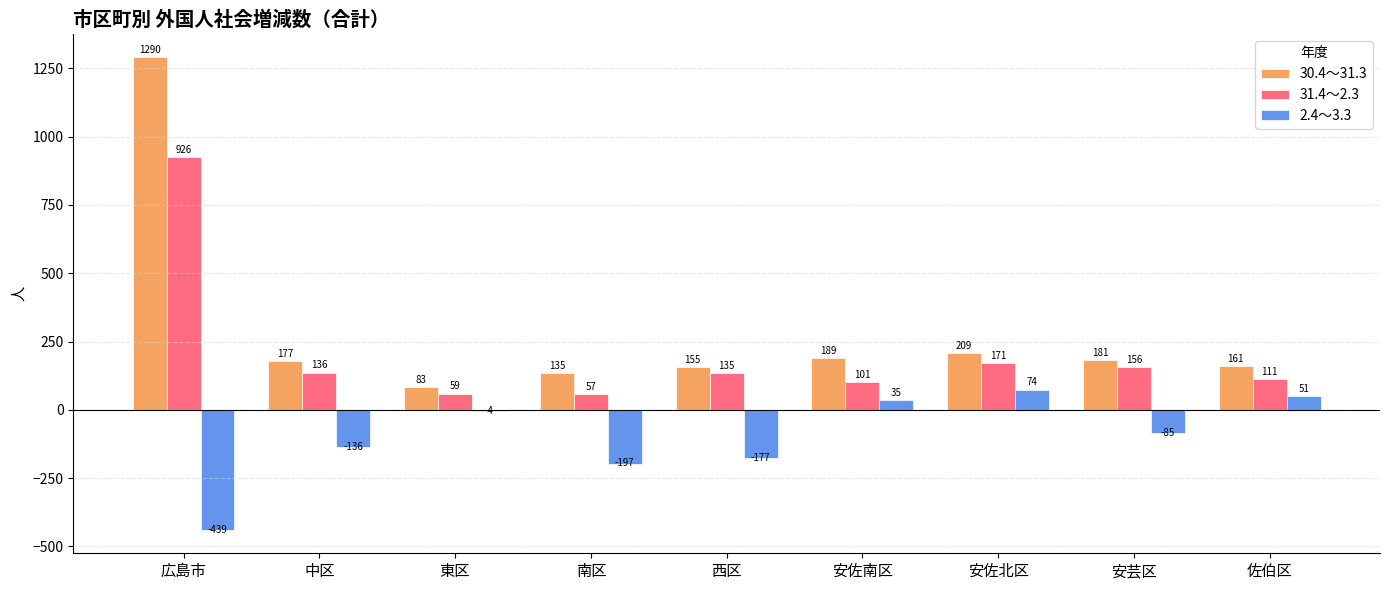

At which label does 30.4～31.3 first exceed 177?

広島市